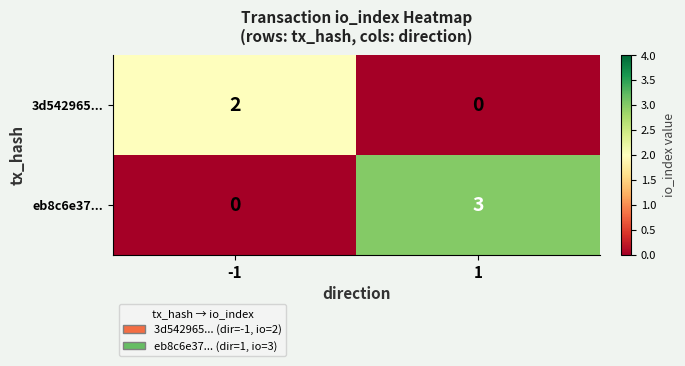

Which series changed the most between -1 and 1?

eb8c6e37...